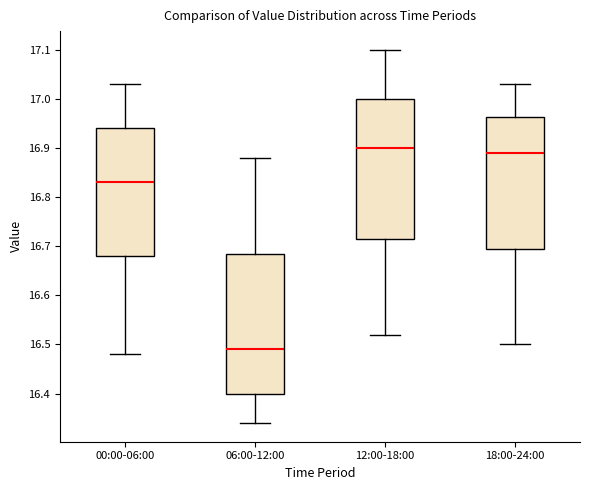

Reading left to right, transcribe this box plot: for each box, give where its median line is, the range the box spans, and where its two whiskers end, as read against the y-axis. The values are not printed on the chart, so give them approximately, as read against the axis.

00:00-06:00: median 16.83, box 16.68 to 16.94, whiskers 16.48 to 17.03
06:00-12:00: median 16.49, box 16.40 to 16.69, whiskers 16.34 to 16.88
12:00-18:00: median 16.90, box 16.72 to 17.00, whiskers 16.52 to 17.10
18:00-24:00: median 16.89, box 16.70 to 16.96, whiskers 16.50 to 17.03